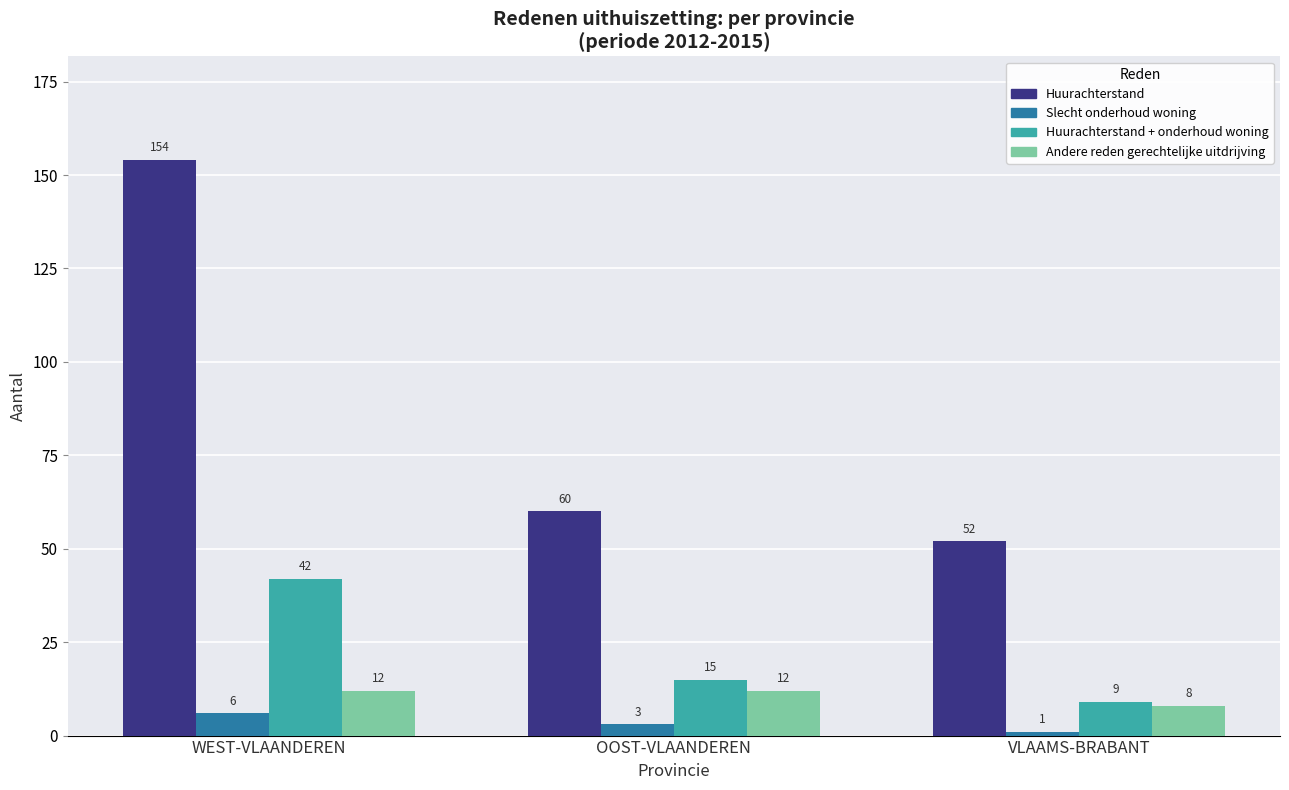

What is the spread (max minus min) of values at VLAAMS-BRABANT?

51